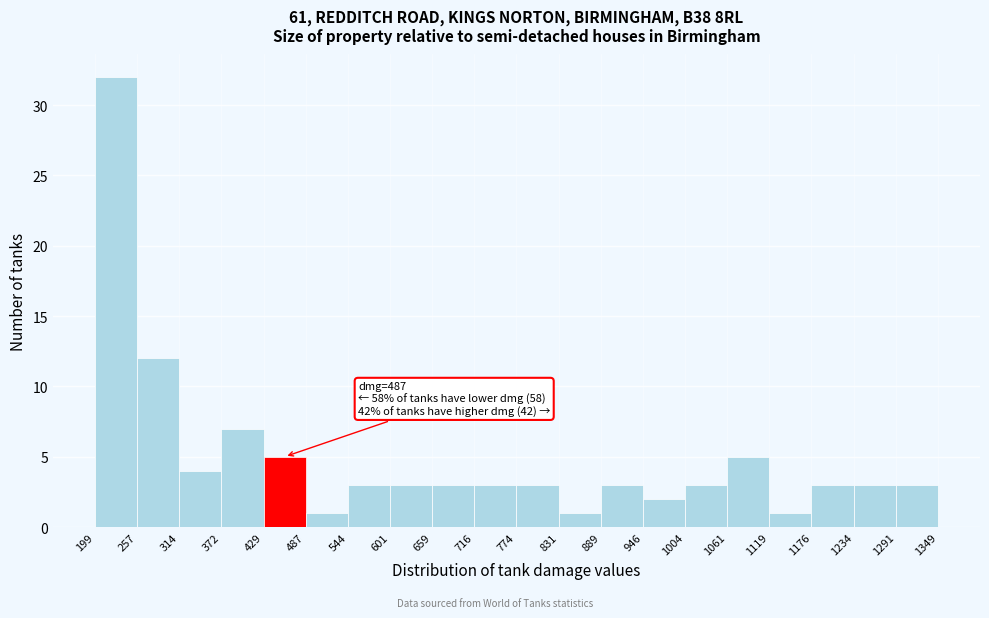

Over which range of the x-axis is the bar tallest?

199 to 257